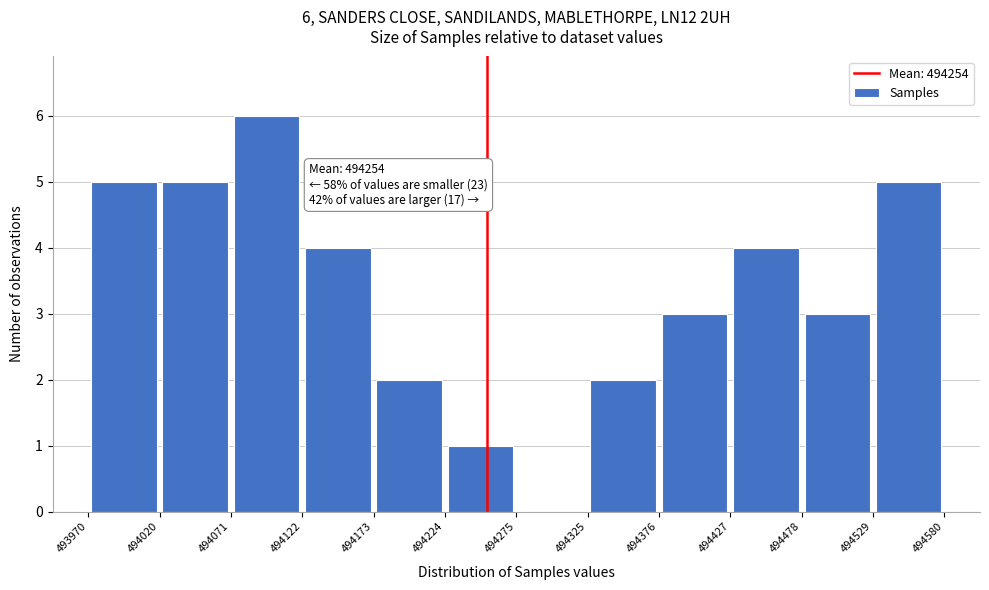

Over which range of the x-axis is the bar tallest?

494071 to 494122